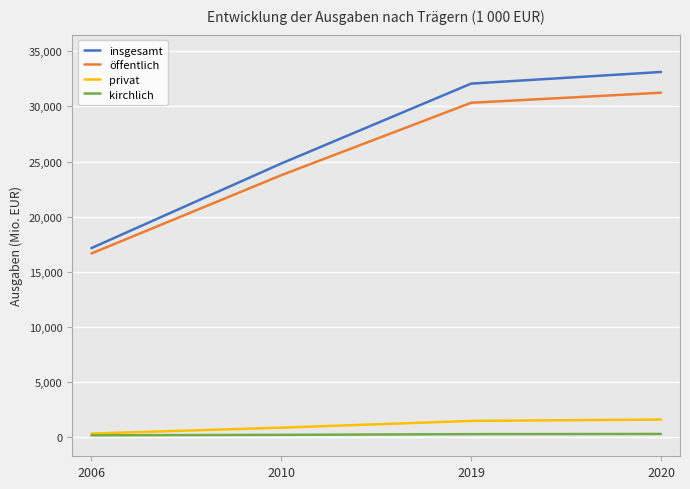

True or false: privat and öffentlich cross at least once.

False